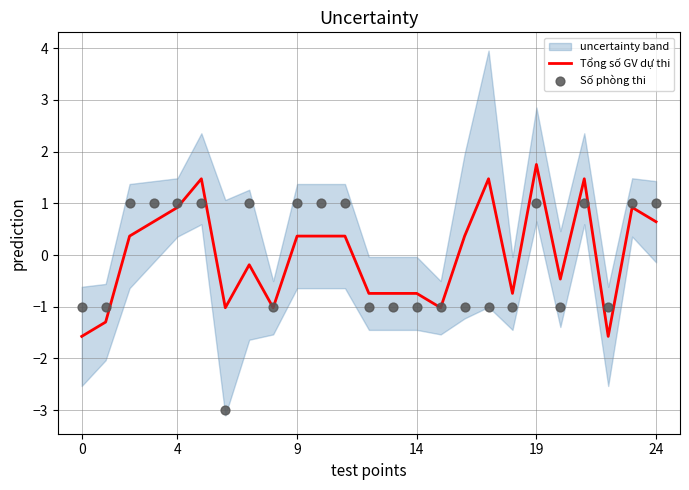

Which series contains the lowest Y value?

Số phòng thi